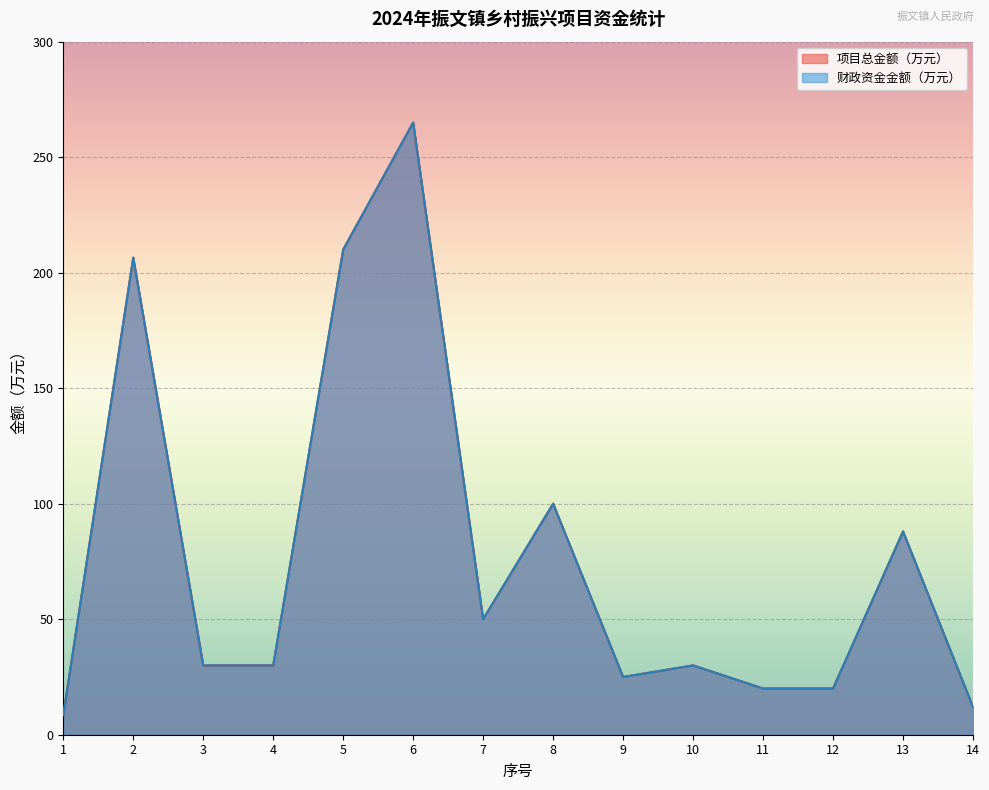

True or false: 项目总金额（万元） and 财政资金金额（万元） intersect in this chart.

False